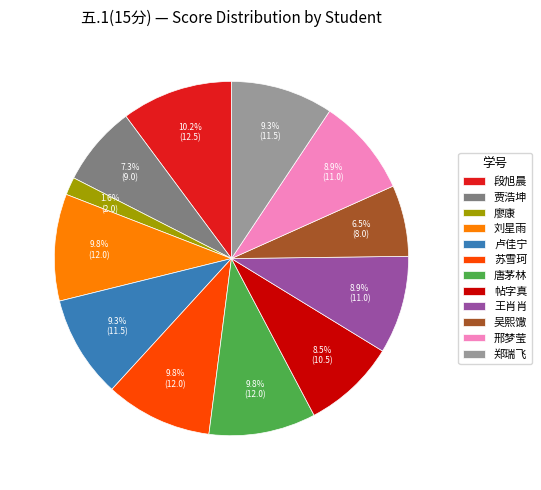

How many slices are in this pie chart?

12